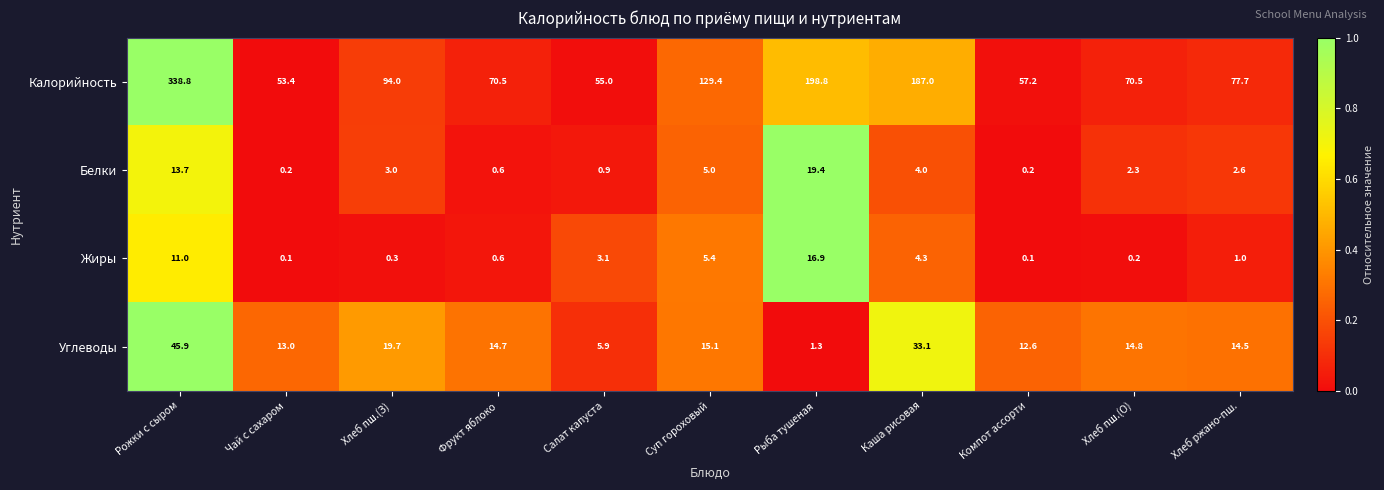

How many distinct data groups are displayed?

4